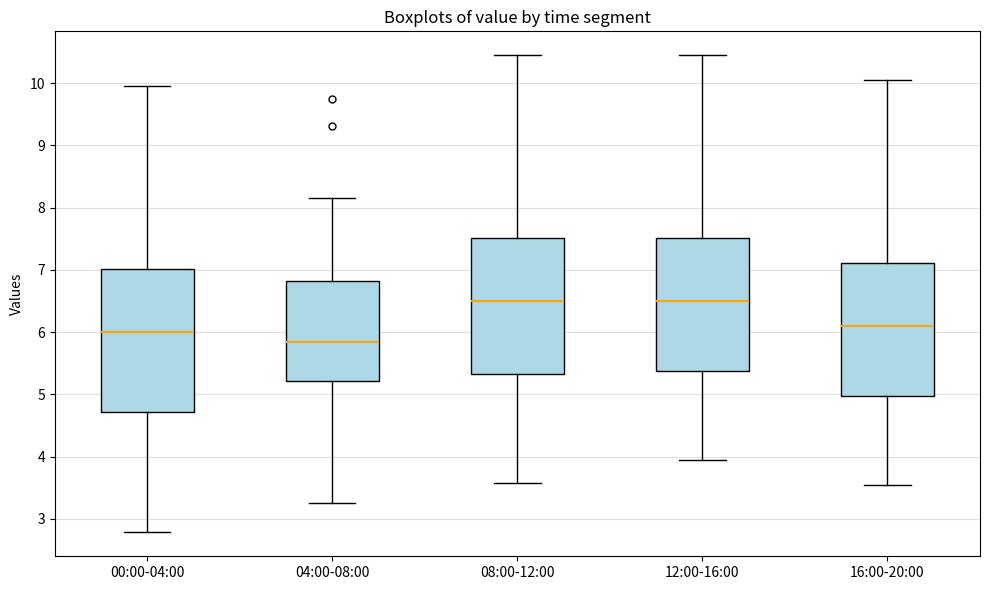

Where does the upper whisker of the box for 08:00-12:00 end on the y-axis? The values are not printed on the chart, so give them approximately, as read against the axis.

10.5